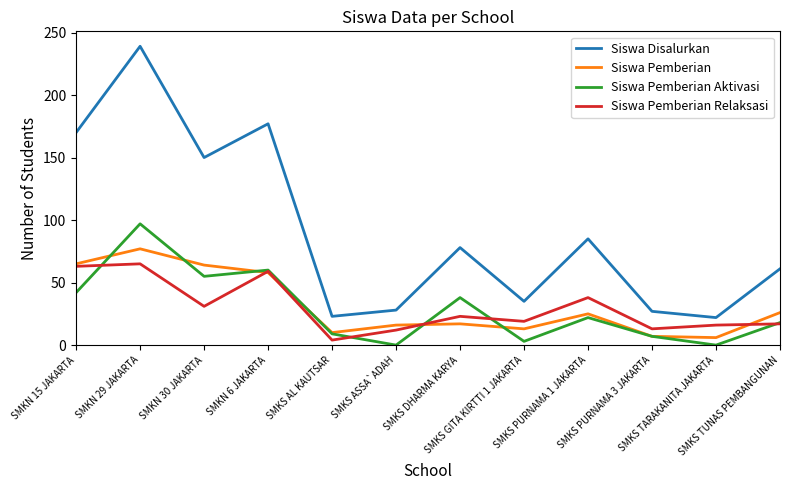

True or false: Siswa Disalurkan has more than 2 interior local peaks.

True